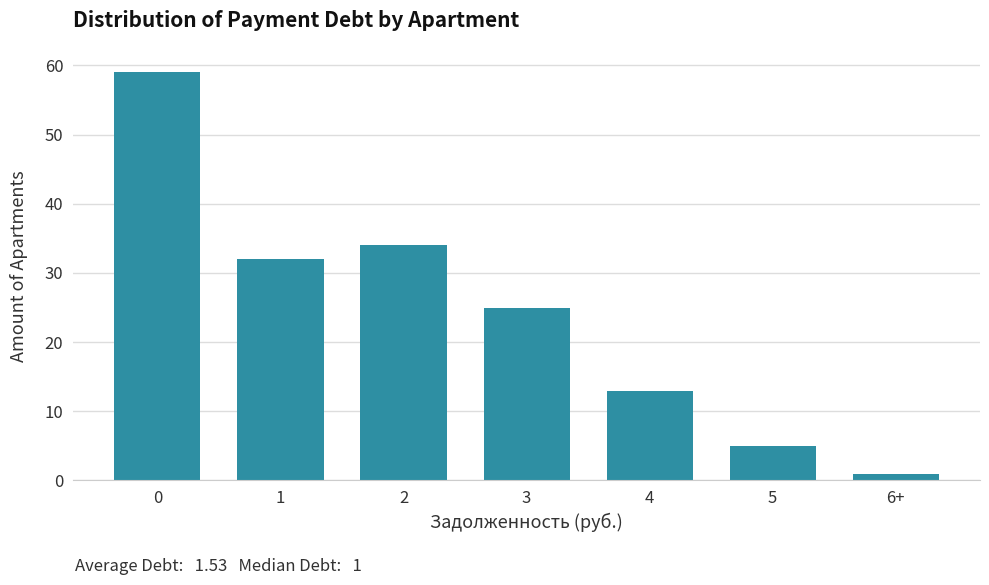

Reading left to right, what are all the values shown in this chart?

0=59	1=32	2=34	3=25	4=13	5=5	6+=1